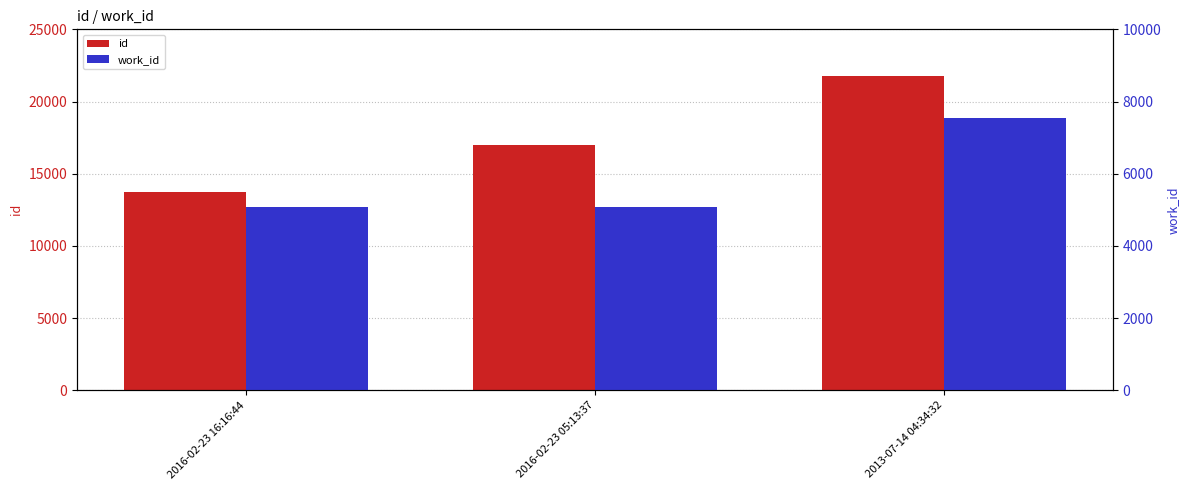

List the series in order of their peak value, lowest first.

work_id, id